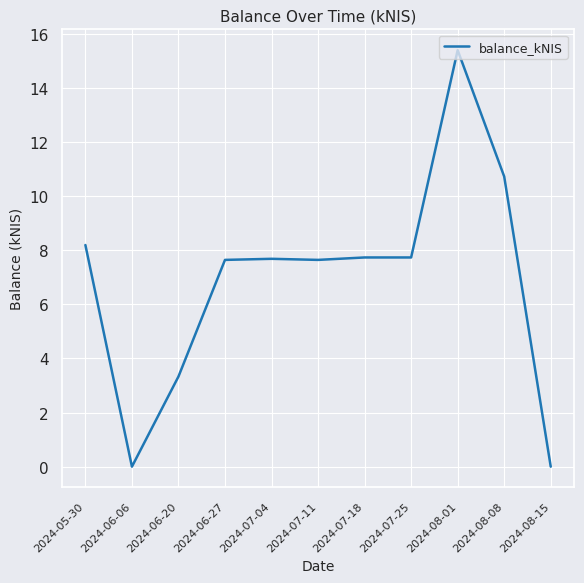

How many lines are shown in the chart?

1